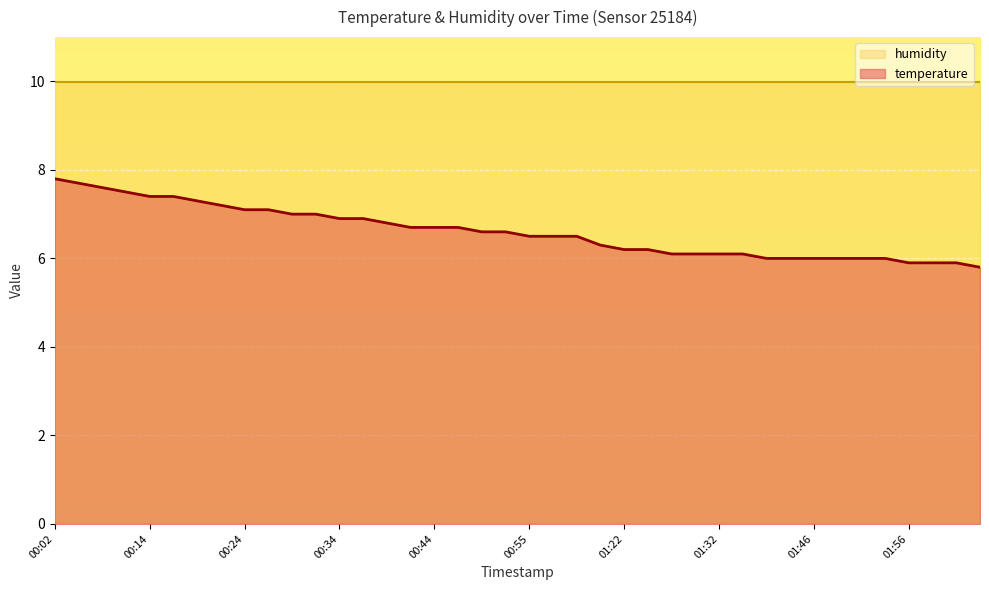

Reading right to left, what are all the values shown in this chart?

02:03=5.8	02:01=5.9	01:58=5.9	01:56=5.9	01:54=6.0	01:51=6.0	01:48=6.0	01:46=6.0	01:43=6.0	01:40=6.0	01:35=6.1	01:32=6.1	01:30=6.1	01:27=6.1	01:24=6.2	01:22=6.2	01:16=6.3	01:05=6.5	00:57=6.5	00:55=6.5	00:52=6.6	00:50=6.6	00:47=6.7	00:44=6.7	00:42=6.7	00:39=6.8	00:37=6.9	00:34=6.9	00:32=7.0	00:29=7.0	00:27=7.1	00:24=7.1	00:22=7.2	00:19=7.3	00:17=7.4	00:14=7.4	00:12=7.5	00:10=7.6	00:07=7.7	00:02=7.8